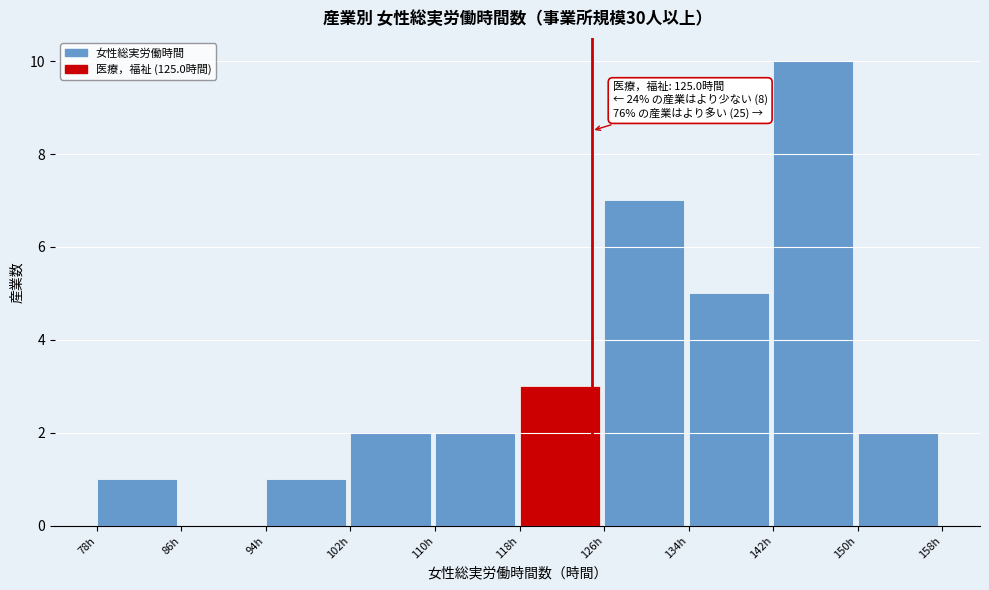

Over which range of the x-axis is the bar tallest?

142 to 150